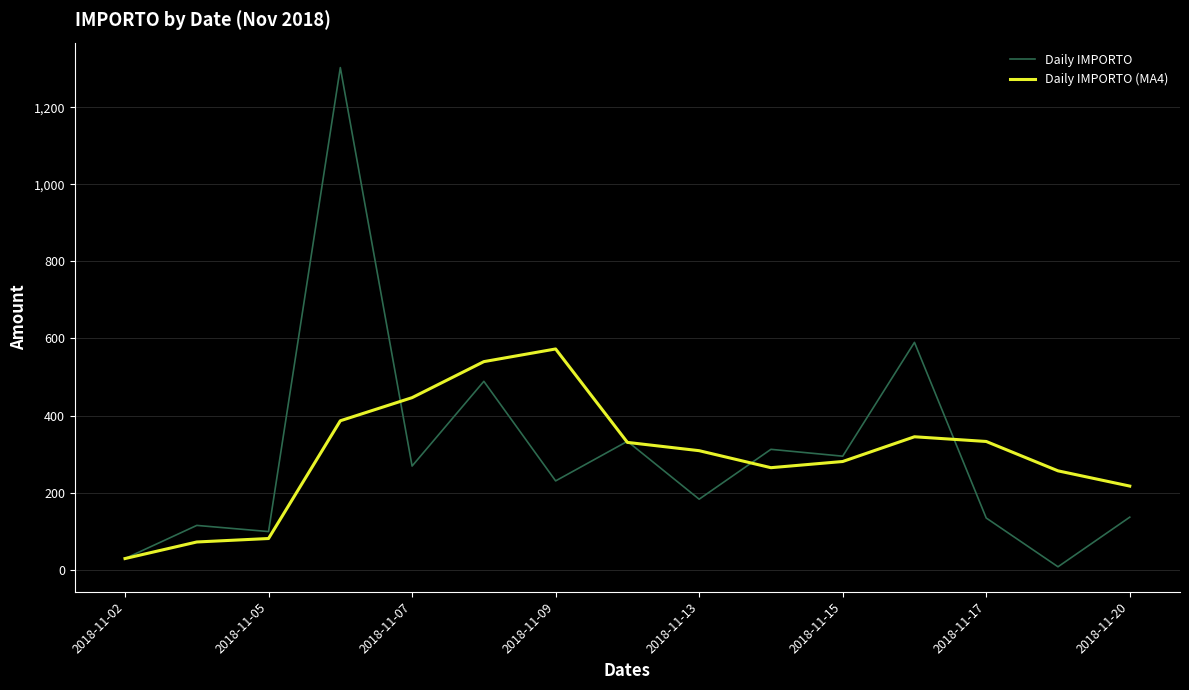

What is the highest value of the Daily IMPORTO series?

1302.6